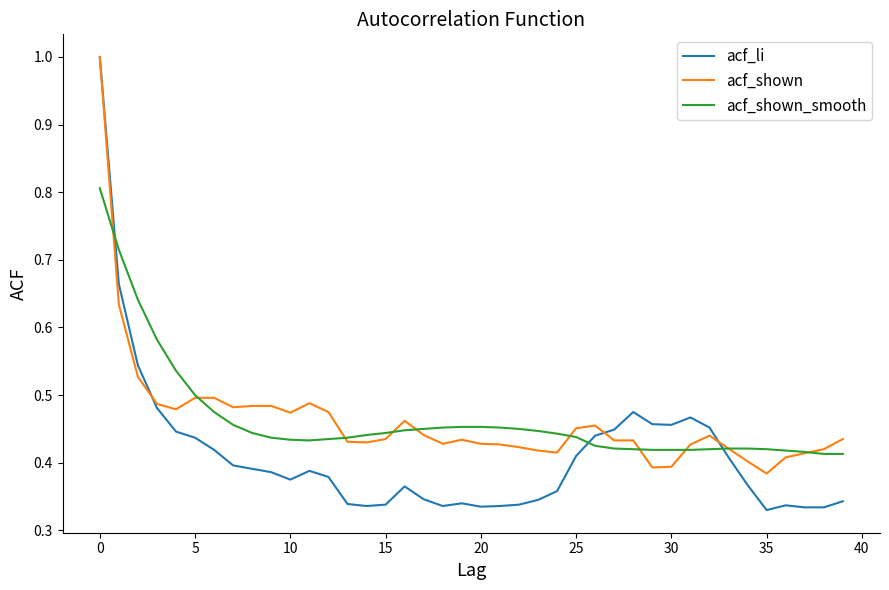

What is the maximum value for acf_shown?

1.0